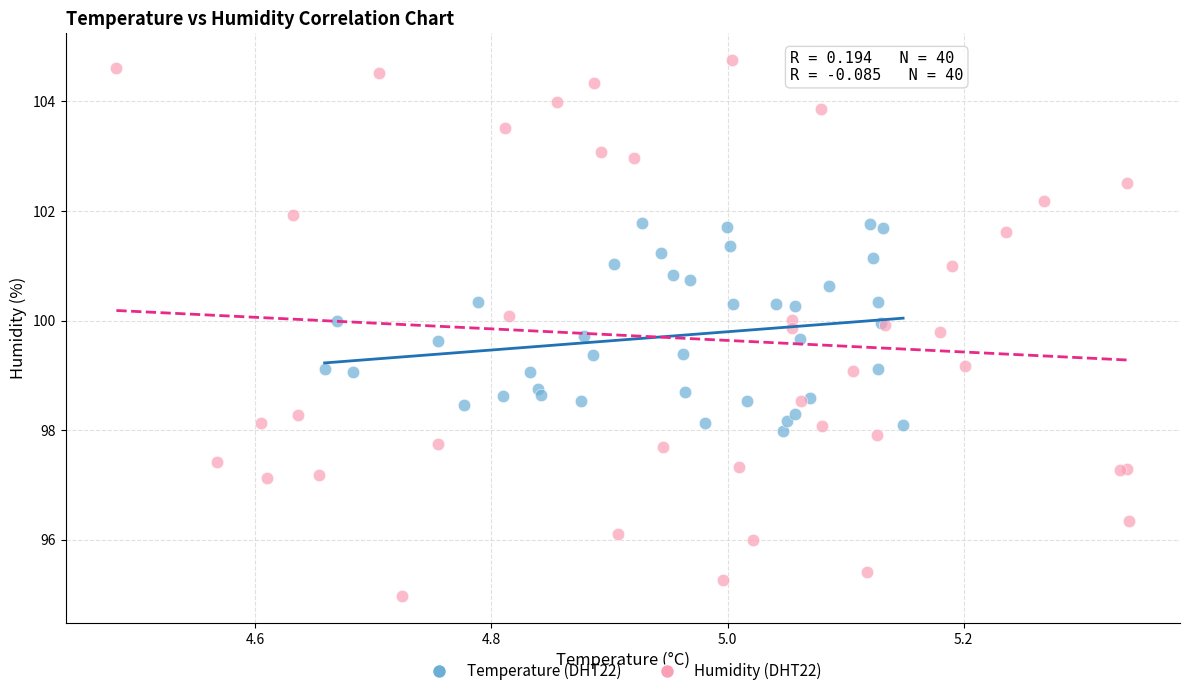

Which series has the largest Y range (max minus min)?

Humidity (DHT22)